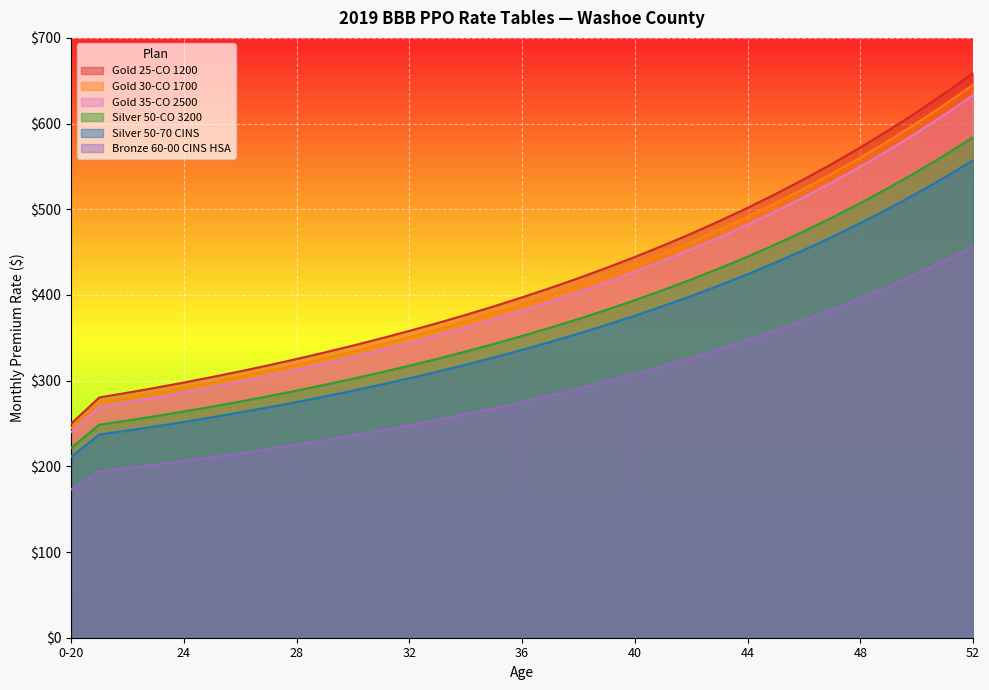

At which label is Gold 25-CO 1200 closest to 454?

41